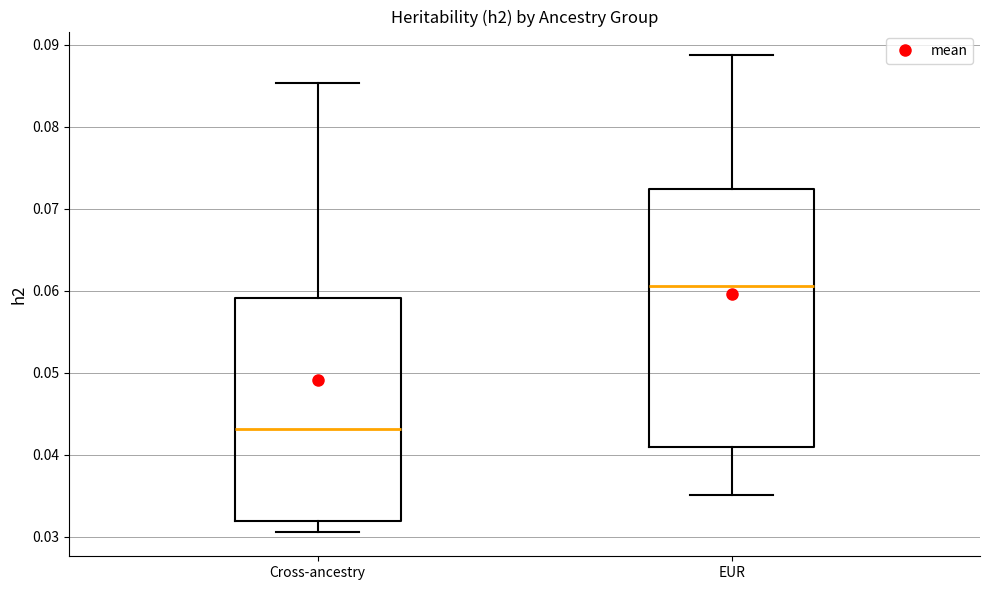

Where does the median line of the box for EUR sit on the y-axis? The values are not printed on the chart, so give them approximately, as read against the axis.

0.061